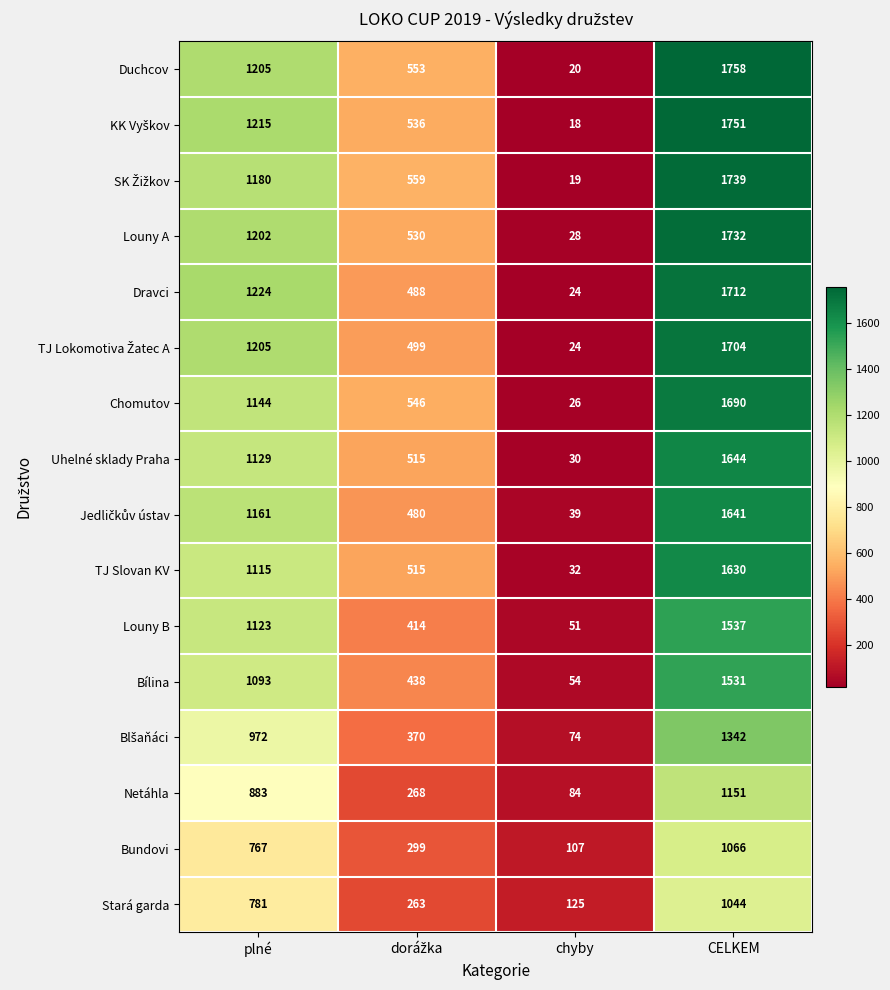

Count the number of data series in this chart.

16